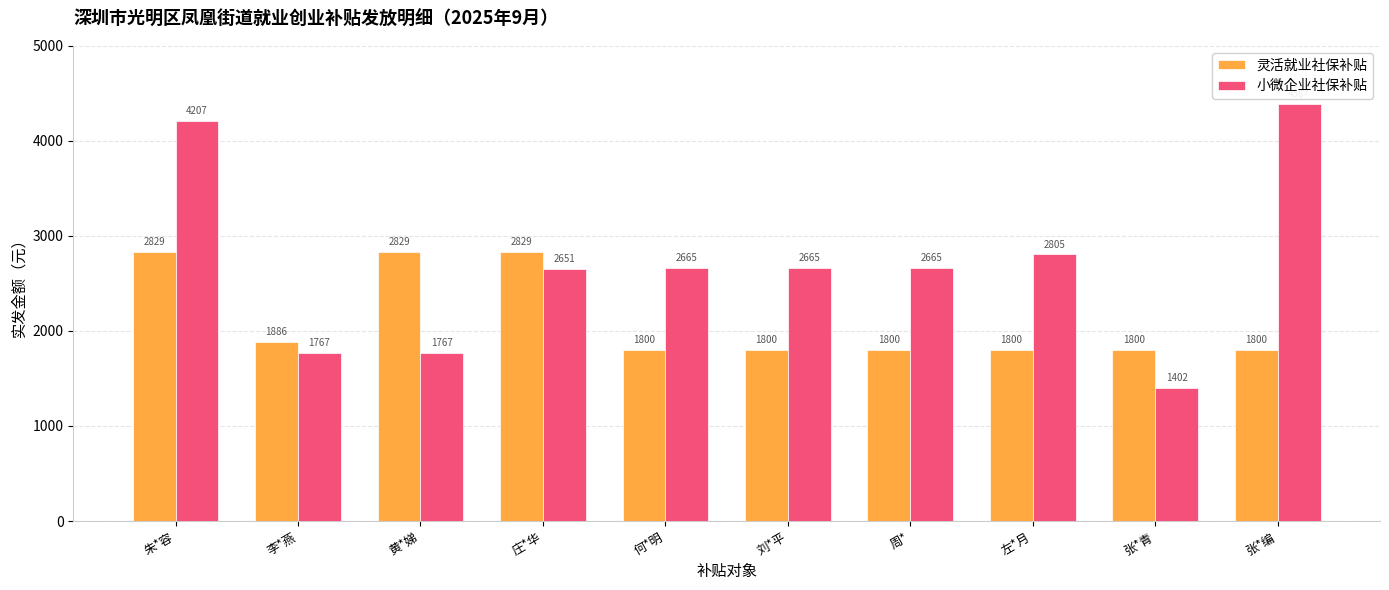

Is it true that 小微企业社保补贴 equals 2665.2 at 周*?

True